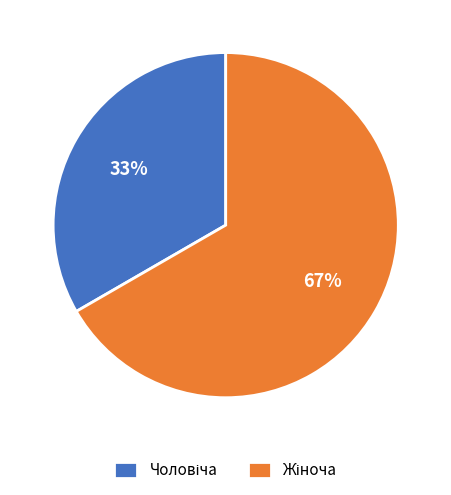

Does any single category account for the majority?

Yes